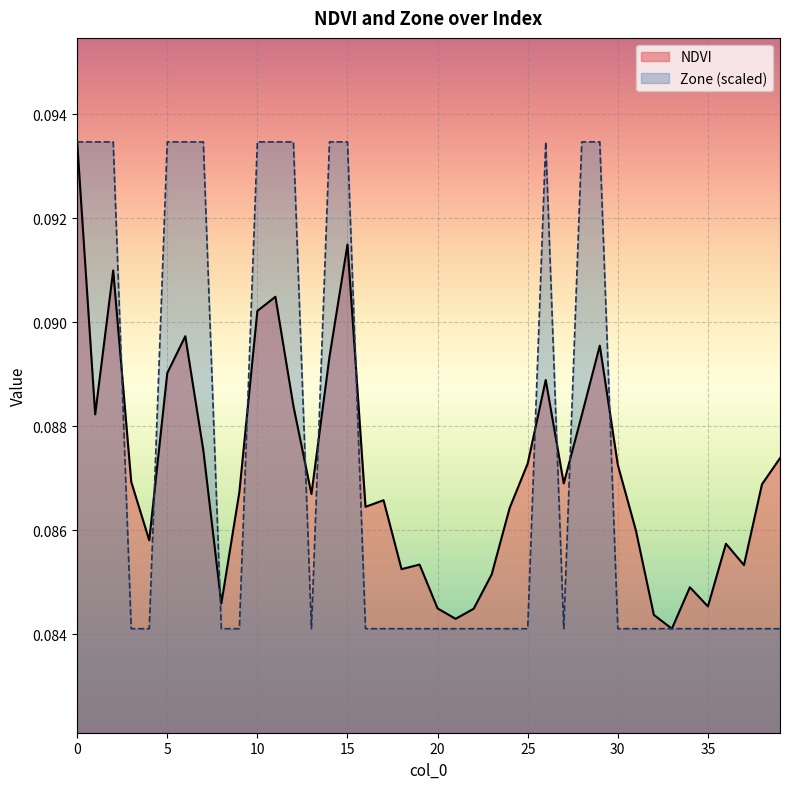

At which label is NDVI closest to 0?

33